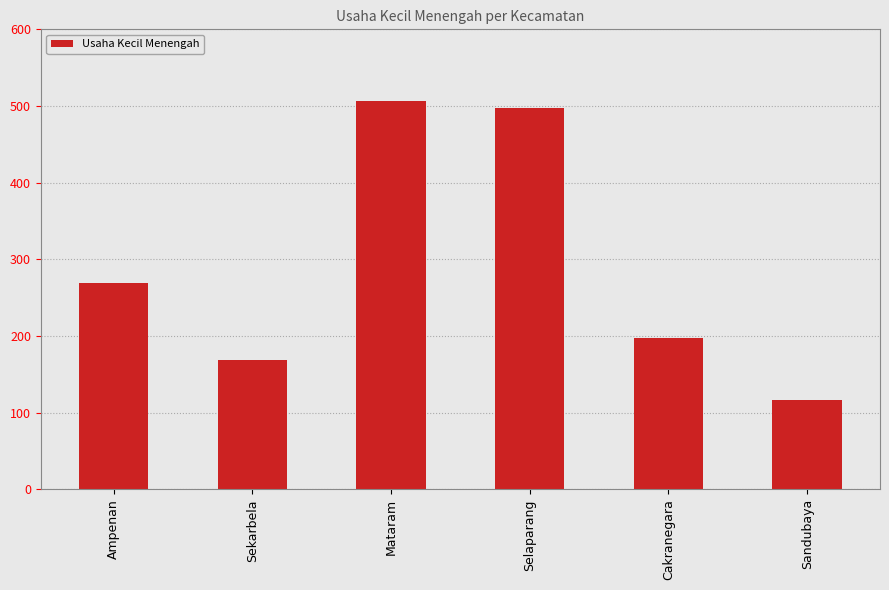

Reading left to right, what are all the values shown in this chart?

269	169	507	498	197	116